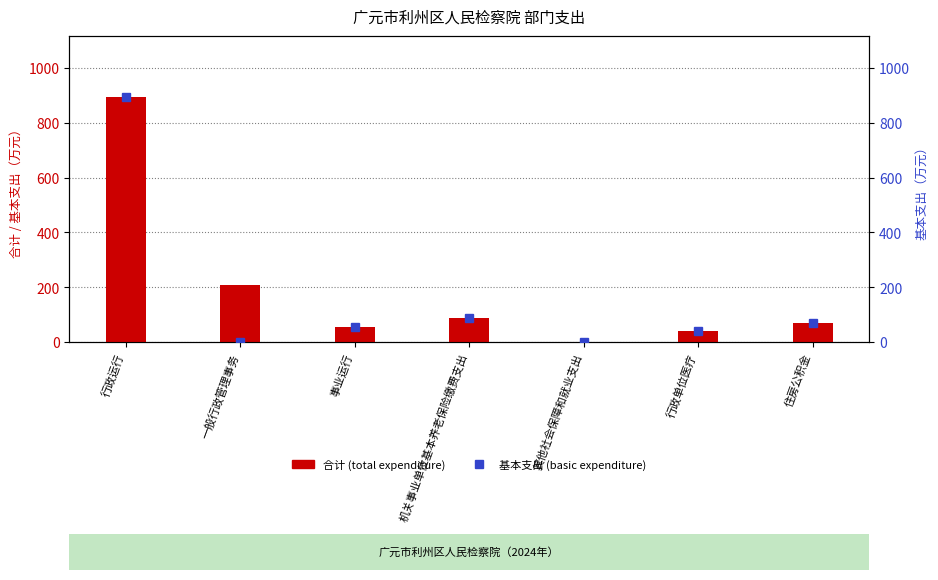

Does the chart contain any negative values?

No